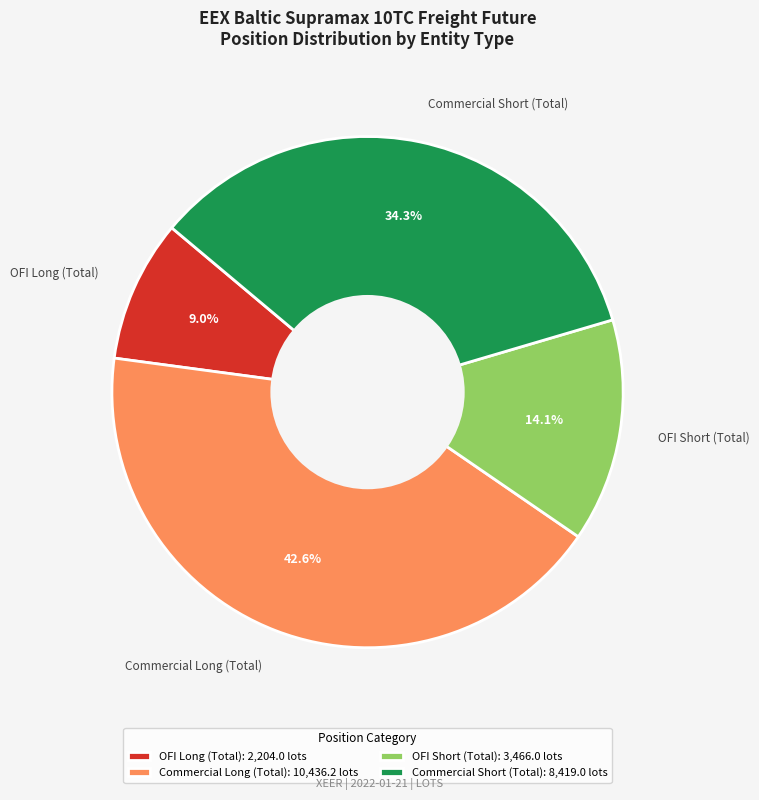

What is the ratio of the value at OFI Long (Total) to the value at Commercial Short (Total)?

0.3